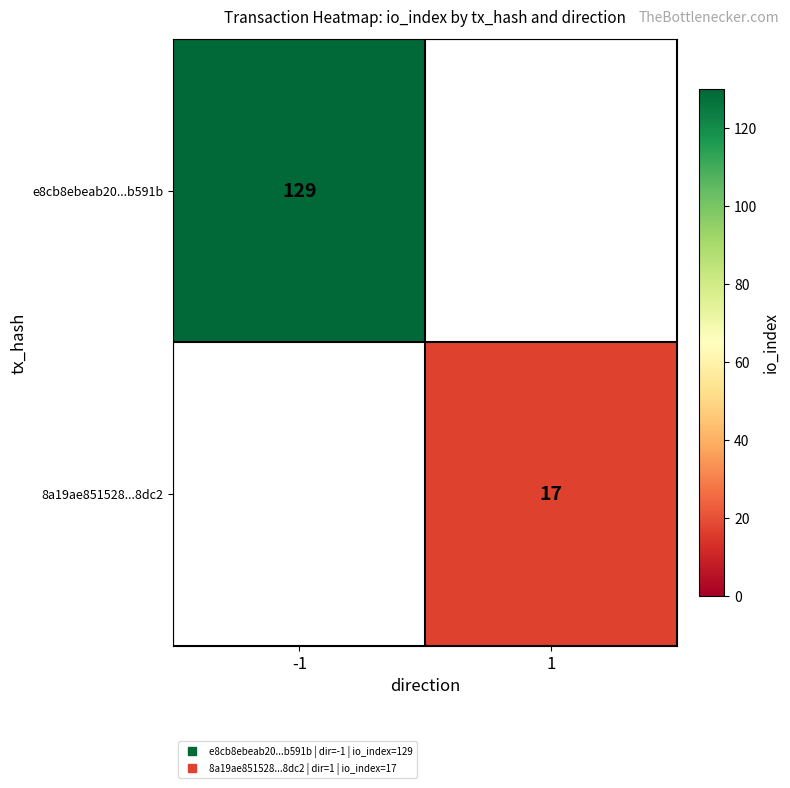

At how many categories does at least one series exceed 36?

1